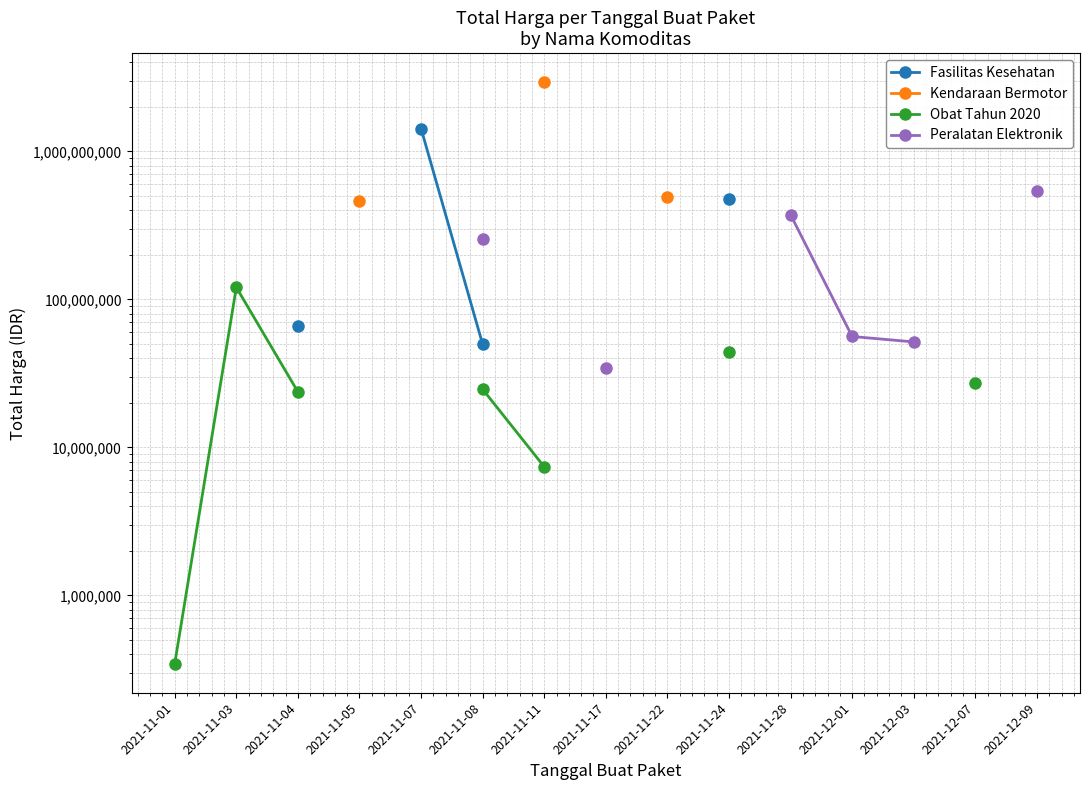

Which has a higher value, 2021-11-03 or 2021-11-01?

2021-11-01